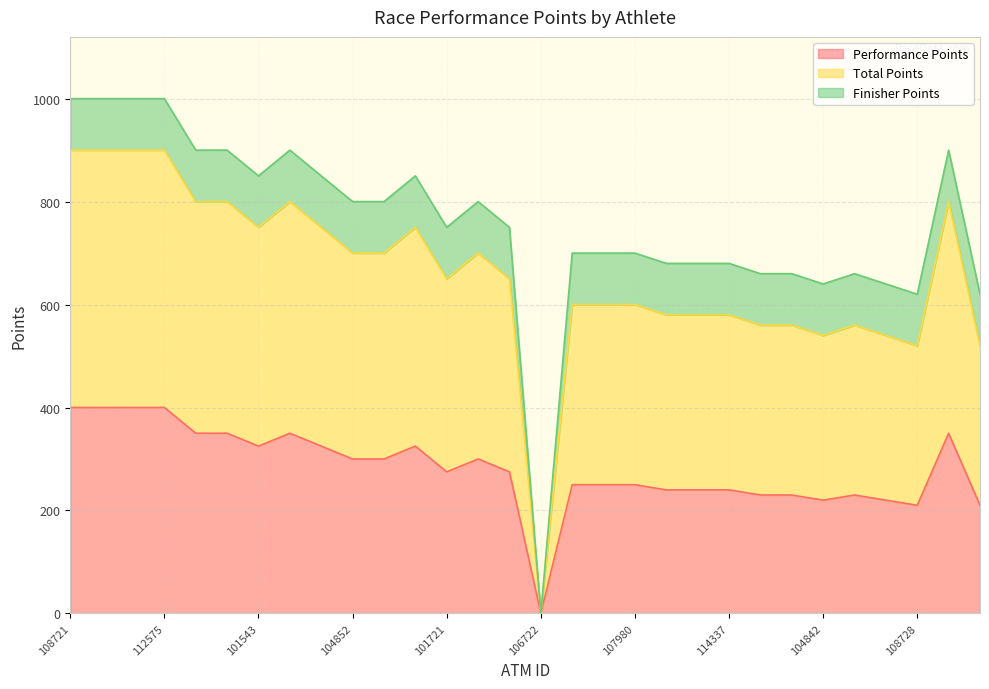

Between 112575 and 104844, which series saw the biggest shift?

Total Points